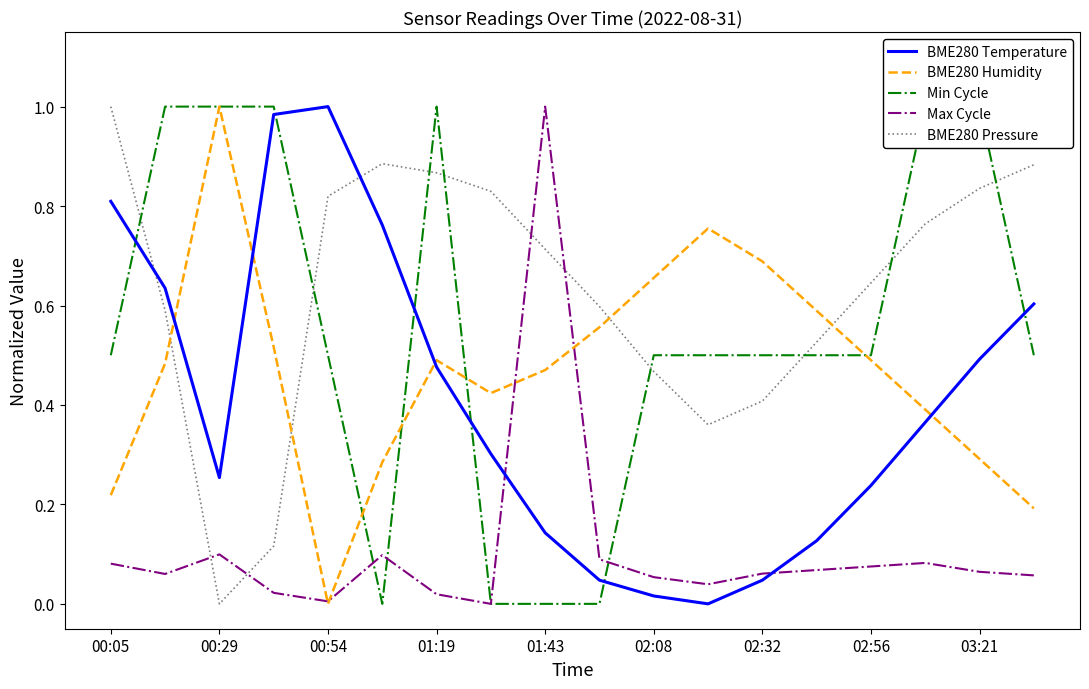

How many positive values does the Max Cycle series have?

17